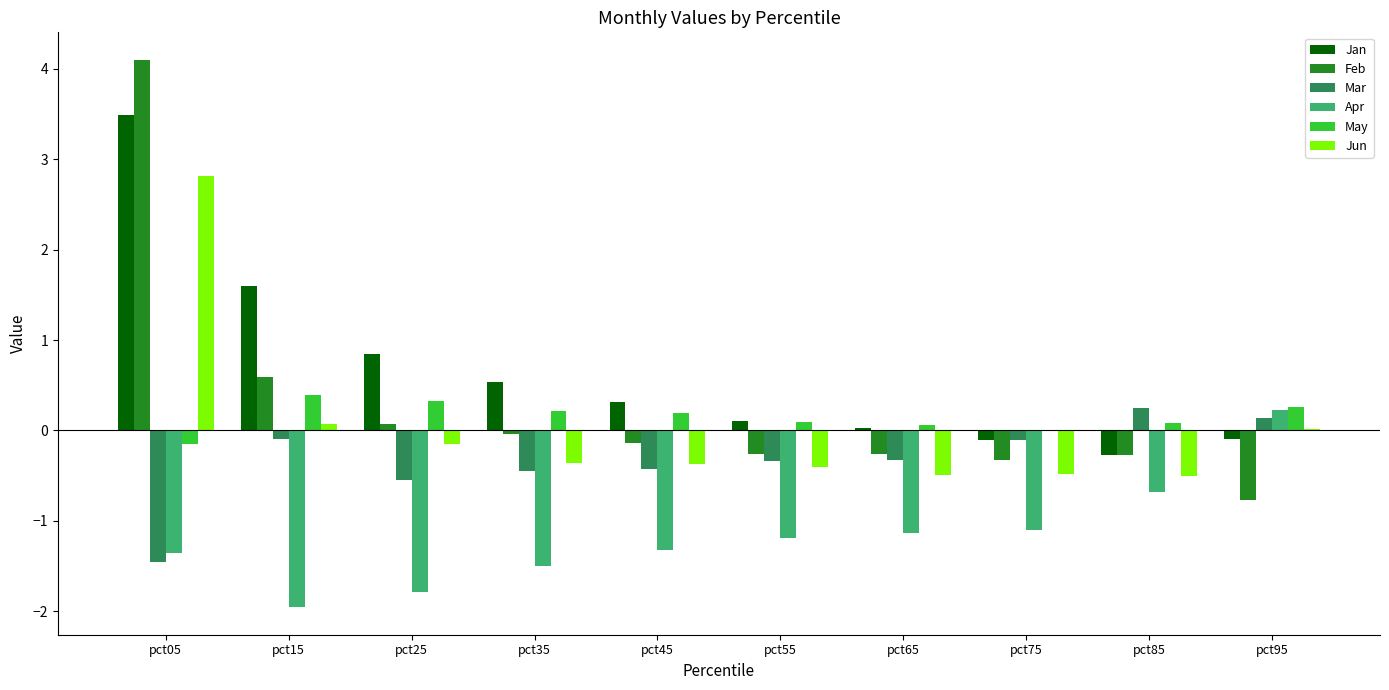

Which category has the highest value in the Apr series?

pct95